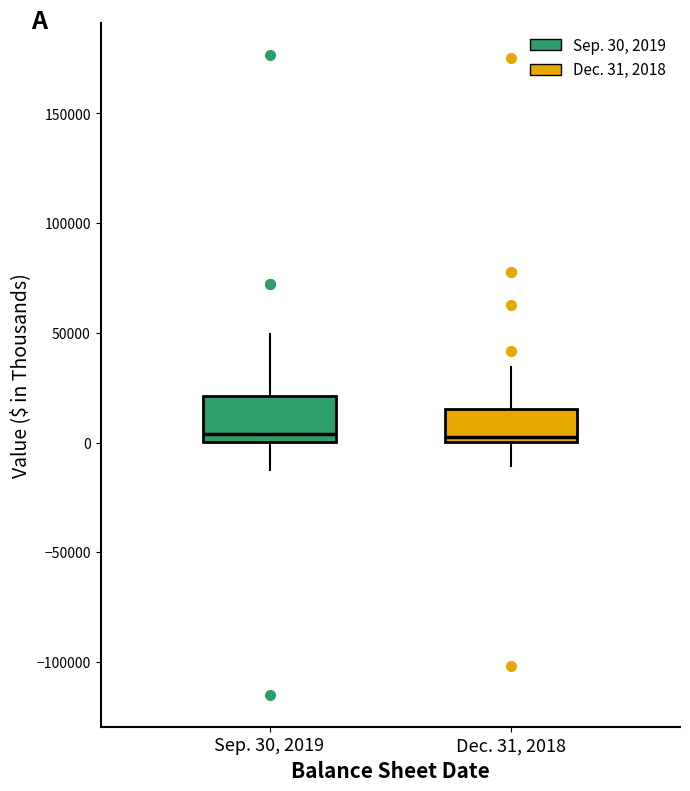

Reading left to right, read every box against the y-axis: the position of its median line, the range the box covers, and the ends of its whiskers. The values are not printed on the chart, so give them approximately, as read against the axis.

Sep. 30, 2019: median 5000, box 0 to 20000, whiskers -10000 to 50000
Dec. 31, 2018: median 0 (just above the box's lower edge), box 0 to 15000, whiskers -10000 to 35000